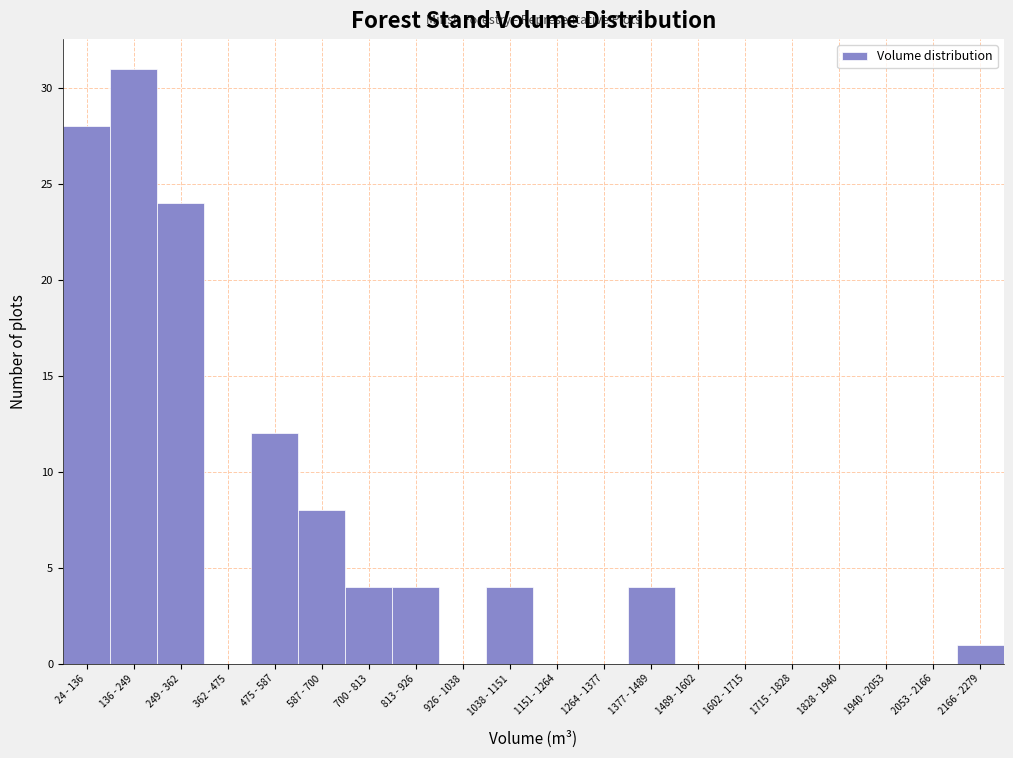

Reading left to right, extract all data points from this chart.

24 - 136=28	136 - 249=31	249 - 362=24	362 - 475=0	475 - 587=12	587 - 700=8	700 - 813=4	813 - 926=4	926 - 1038=0	1038 - 1151=4	1151 - 1264=0	1264 - 1377=0	1377 - 1489=4	1489 - 1602=0	1602 - 1715=0	1715 - 1828=0	1828 - 1940=0	1940 - 2053=0	2053 - 2166=0	2166 - 2279=1